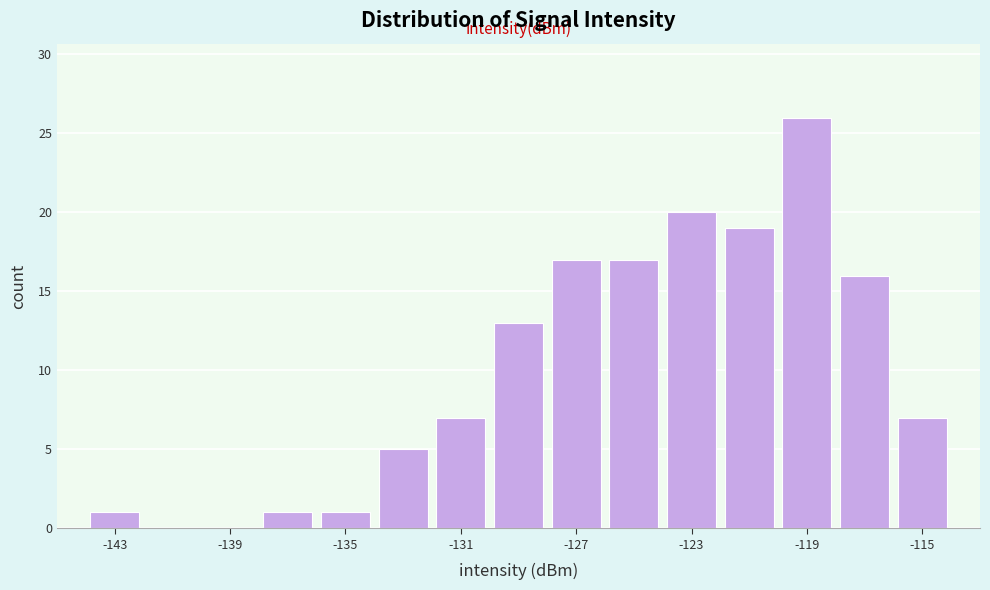

Reading left to right, transcribe this chart: for each bar, give the range it covers on the x-axis and its height. The values are not printed on the chart, so give them approximately, as read against the axis.

-144 to -142: 1
-142 to -140: 0
-140 to -138: 0
-138 to -136: 1
-136 to -134: 1
-134 to -132: 5
-132 to -130: 7
-130 to -128: 13
-128 to -126: 17
-126 to -124: 17
-124 to -122: 20
-122 to -120: 19
-120 to -118: 26
-118 to -116: 16
-116 to -114: 7